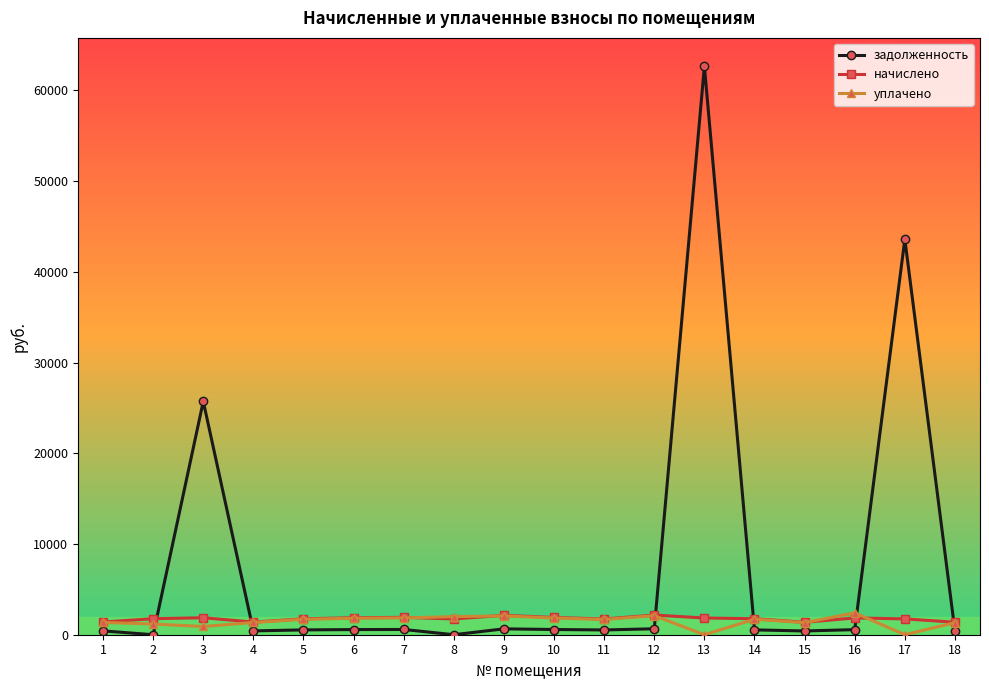

What are all the series names shown in the legend?

задолженность, начислено, уплачено